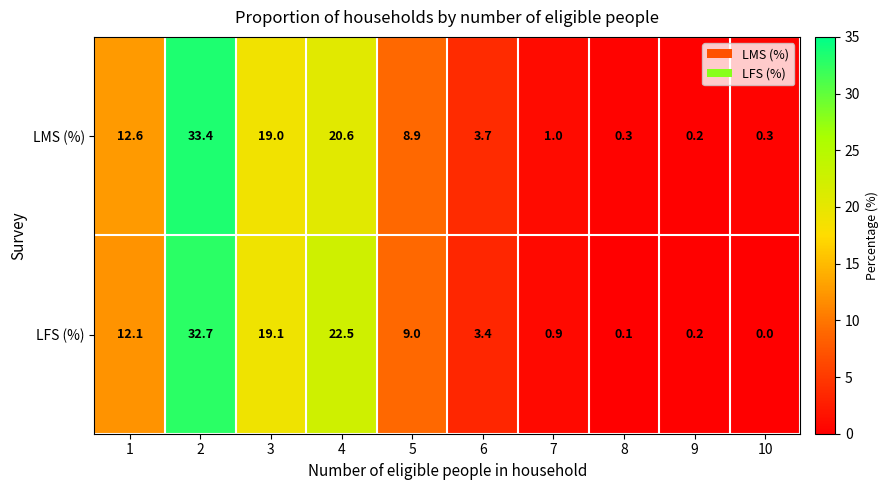

Reading left to right, transcribe all the data shown in this chart.

LMS (%): 12.6	33.4	19.0	20.6	8.9	3.7	1.0	0.3	0.2	0.3
LFS (%): 12.1	32.7	19.1	22.5	9.0	3.4	0.9	0.1	0.2	0.0